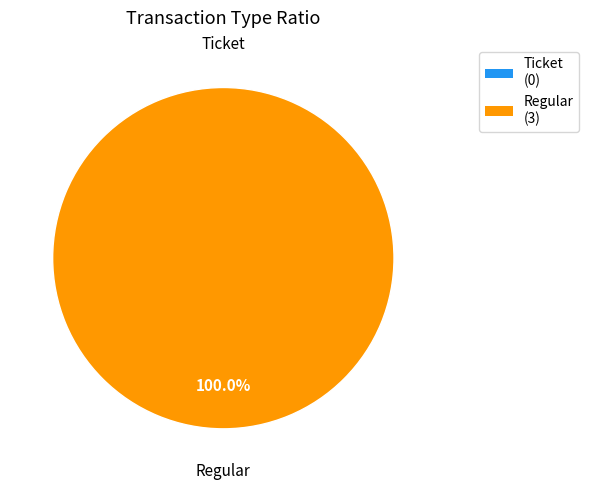

The Ticket slice represents 13% of the pie. True or false?

False